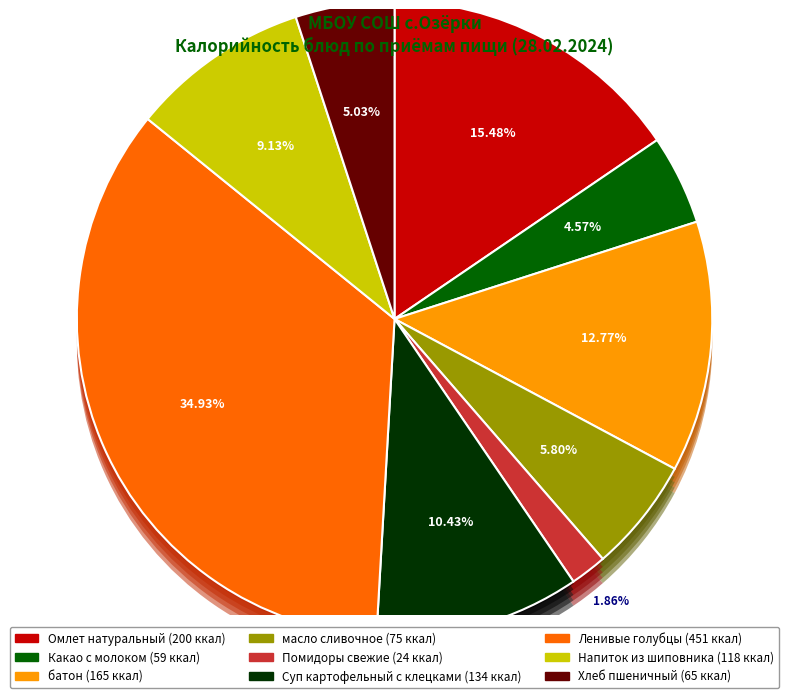

Count the number of slices in the pie.

9